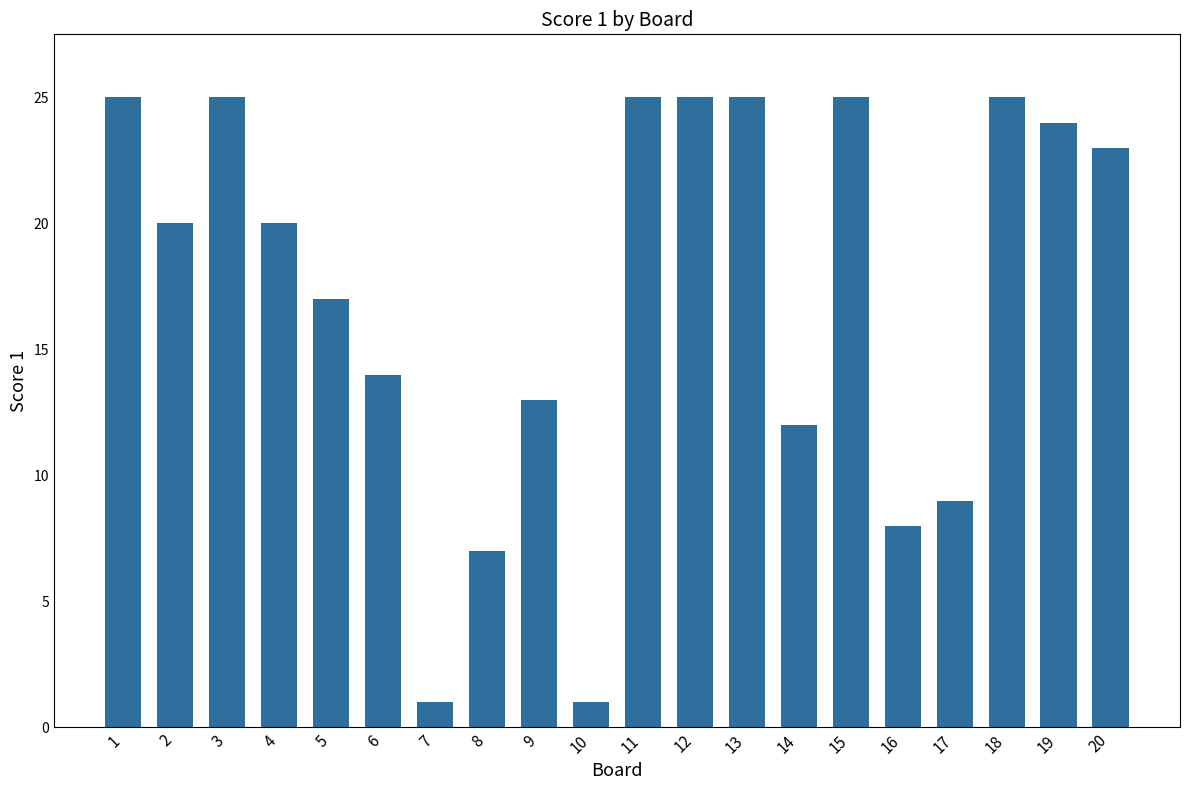

What is the sum of all values?

344